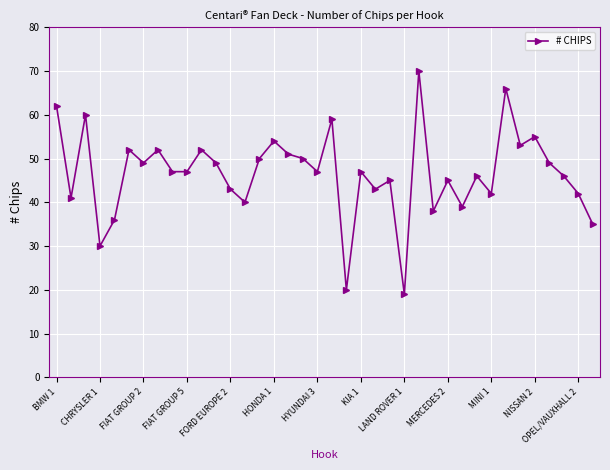

What is the smallest value displayed?

19